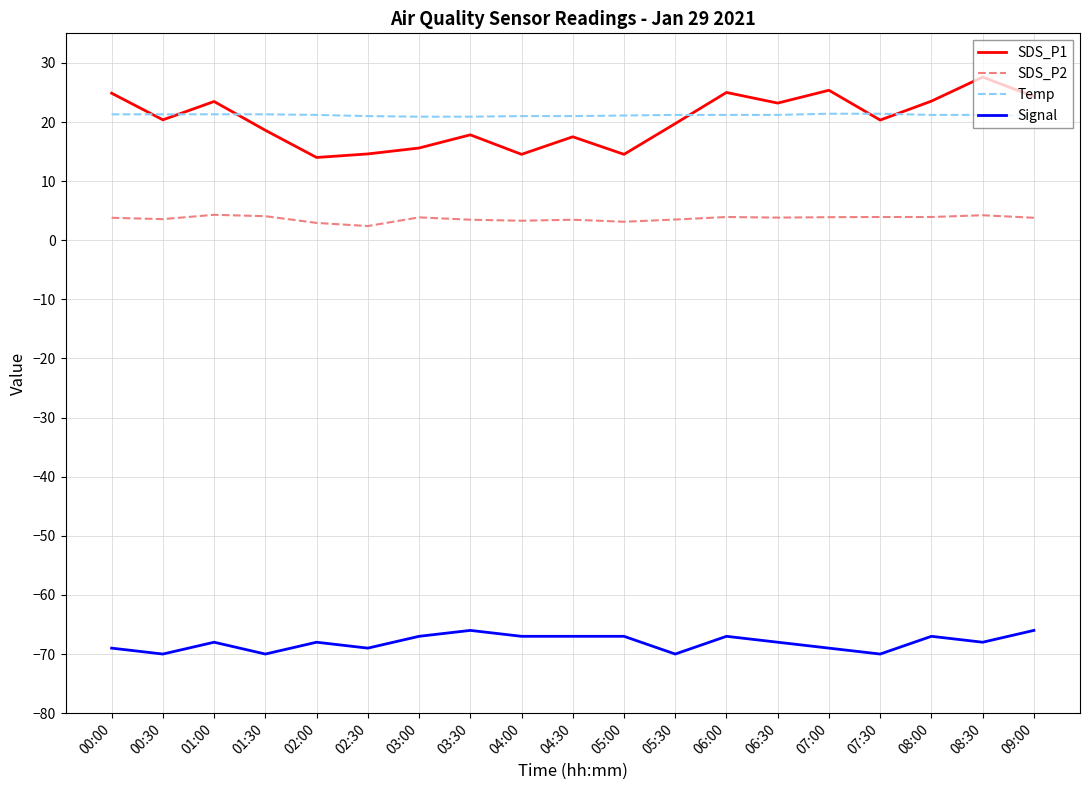

What is the smallest value displayed?

-70.0